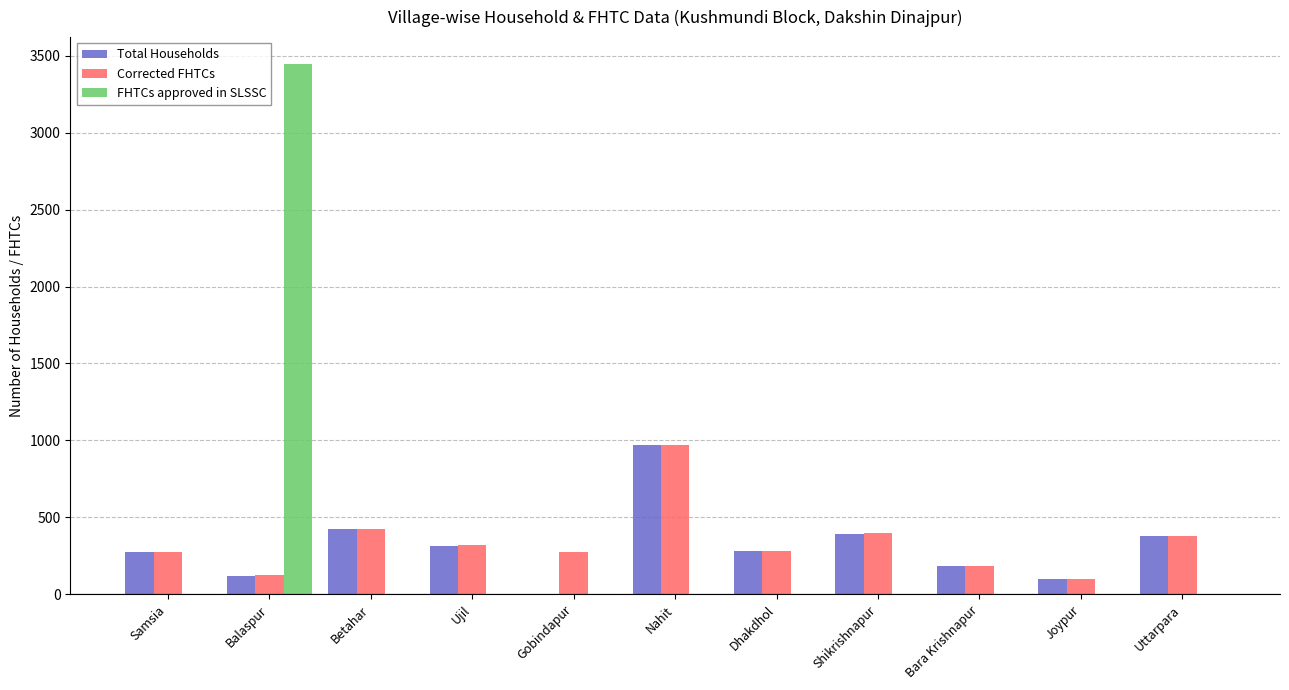

What is the sum of the Corrected FHTCs values at Samsia and Nahit?

1247